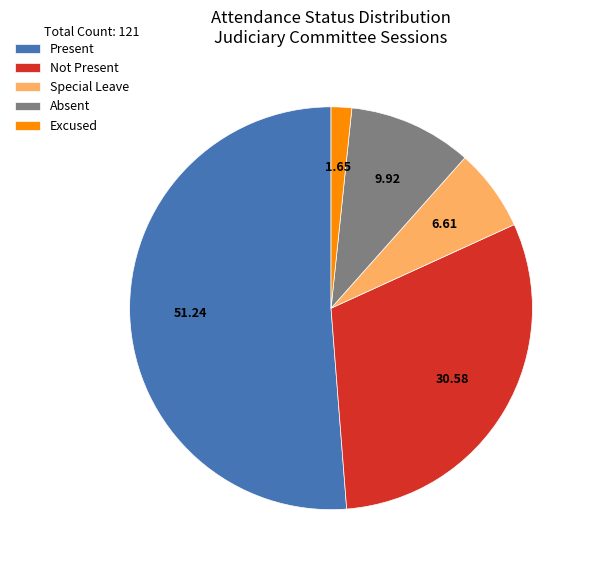

What is the smallest slice in the pie chart?

Excused